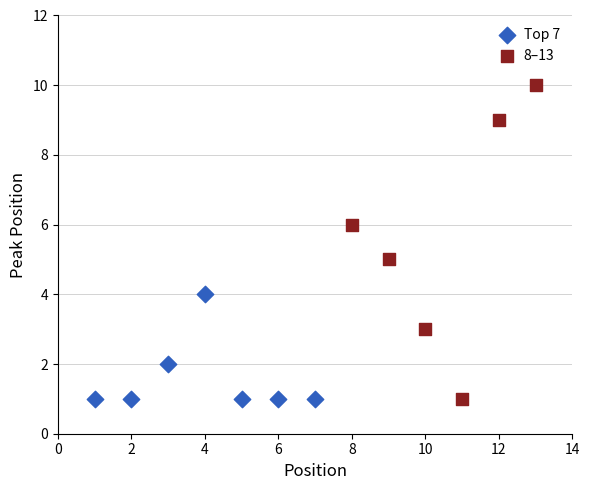

Which series reaches the maximum Y coordinate?

8–13